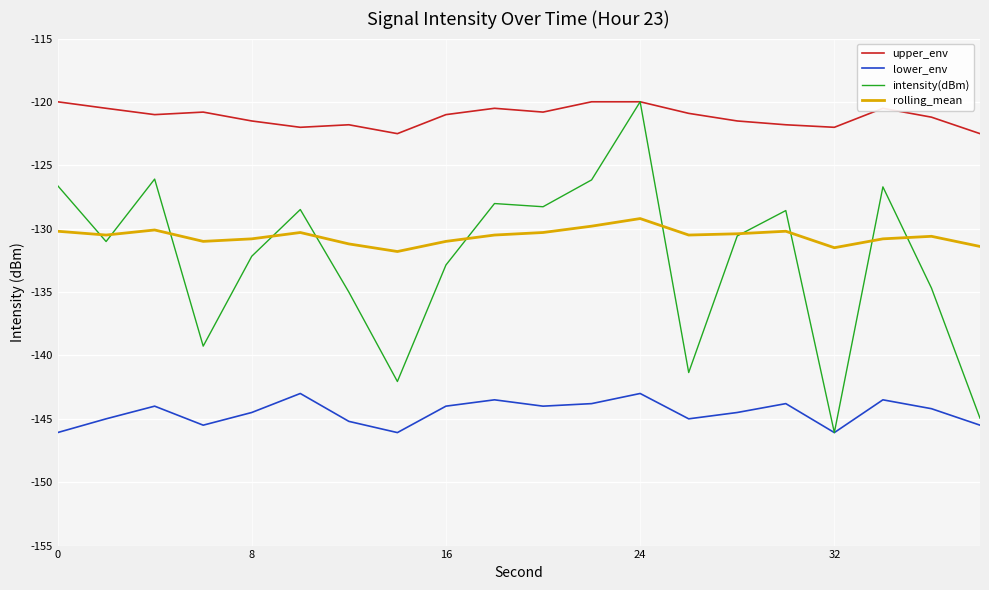

Does the chart display data point markers on the line(s)?

No